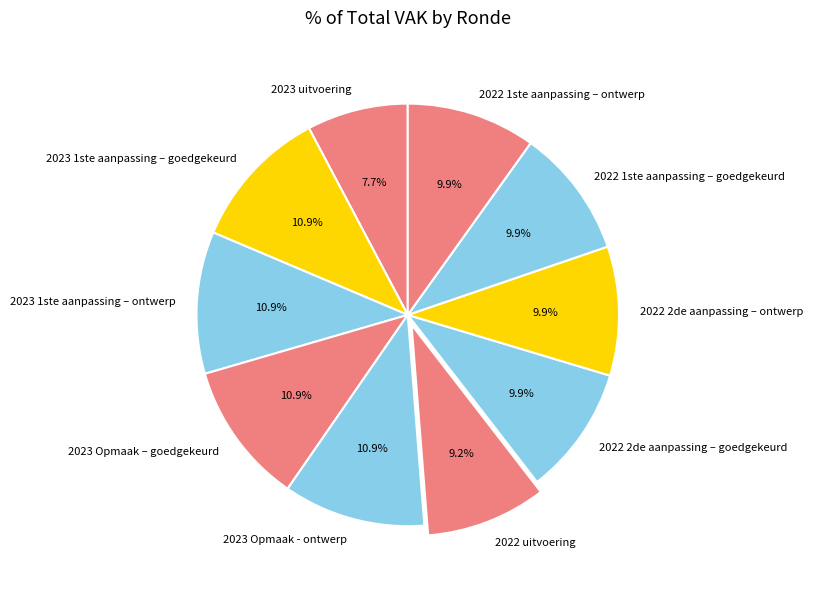

What is the total percentage of 2022 1ste aanpassing – goedgekeurd and 2022 2de aanpassing – ontwerp?

19.8%